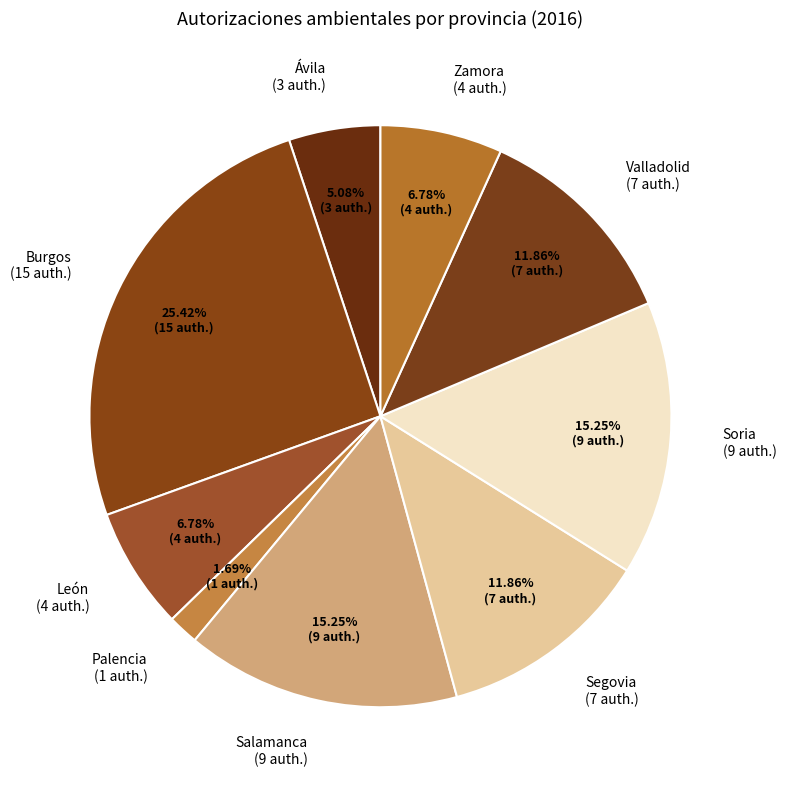

Count the number of slices in the pie.

9